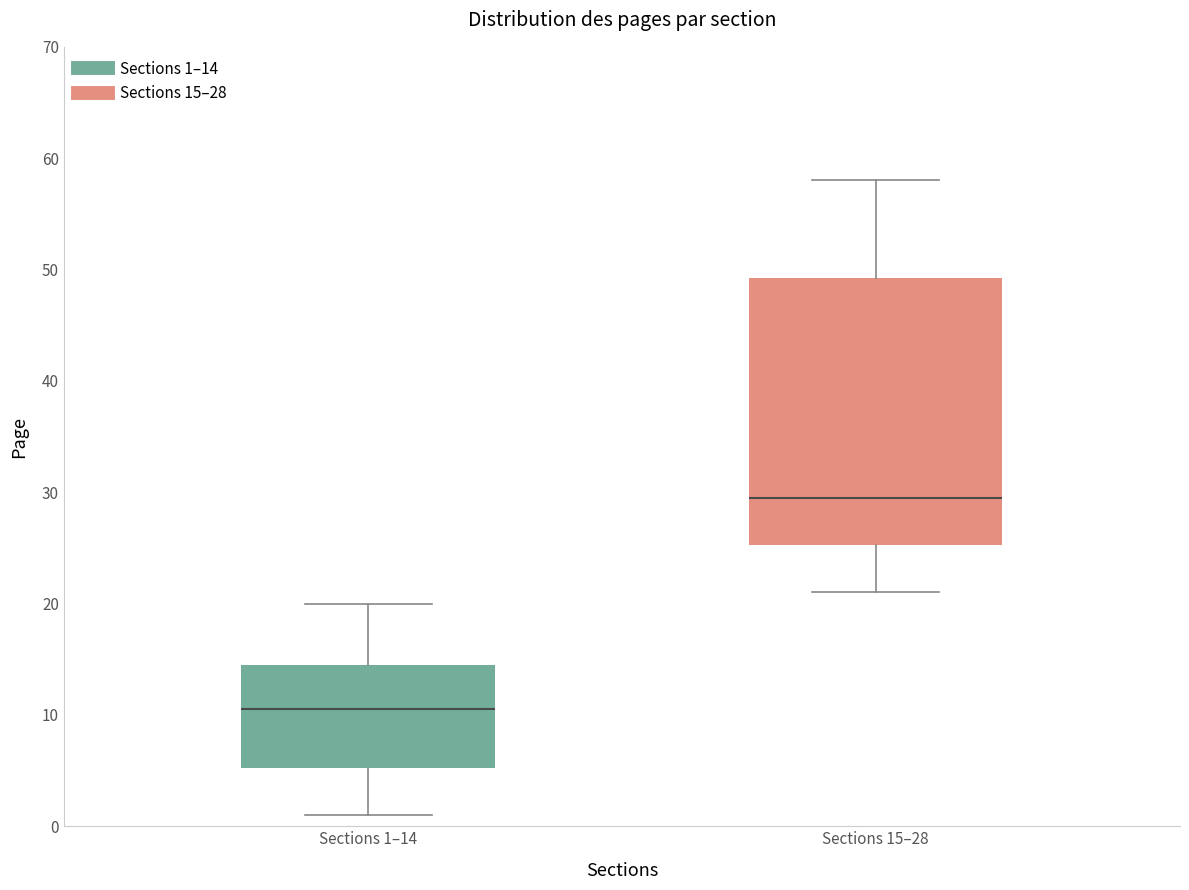

Which box has the lowest median line?

Sections 1–14